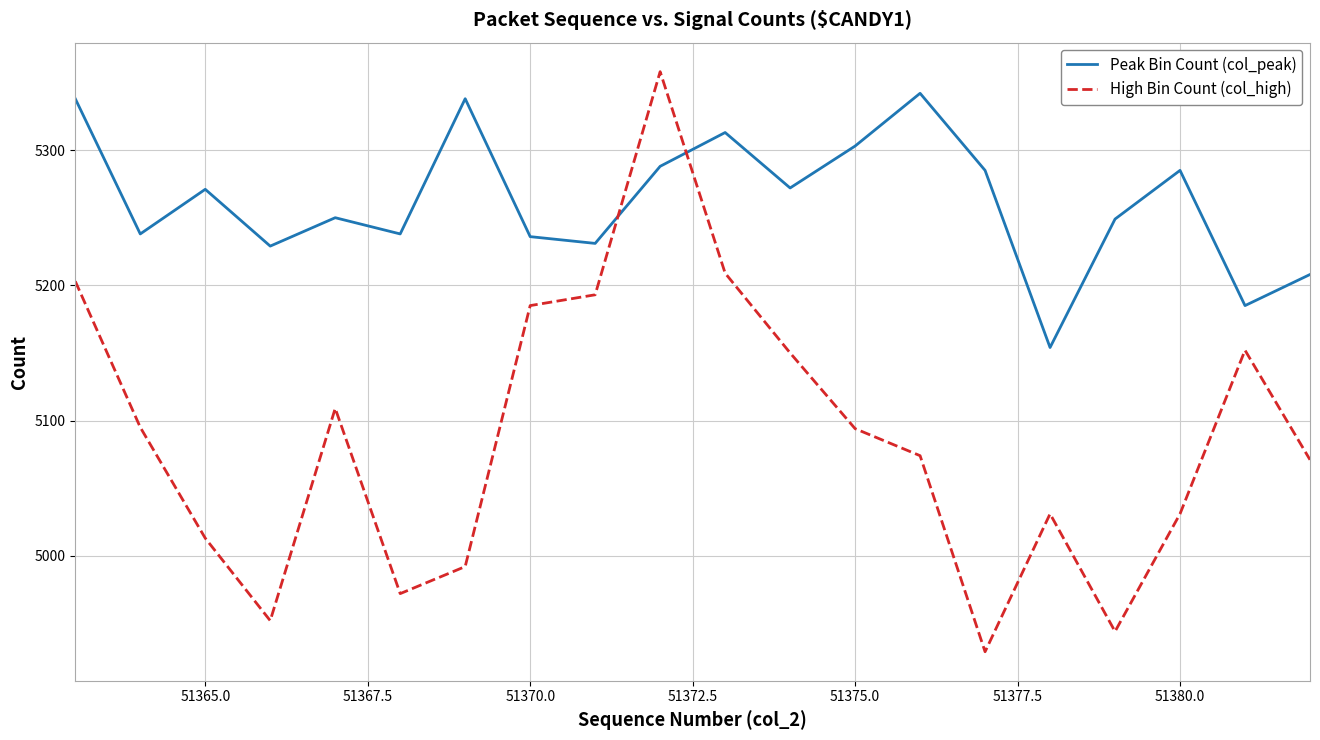

What is the difference between the second highest and second lowest values in the Peak Bin Count (col_peak) series?

153